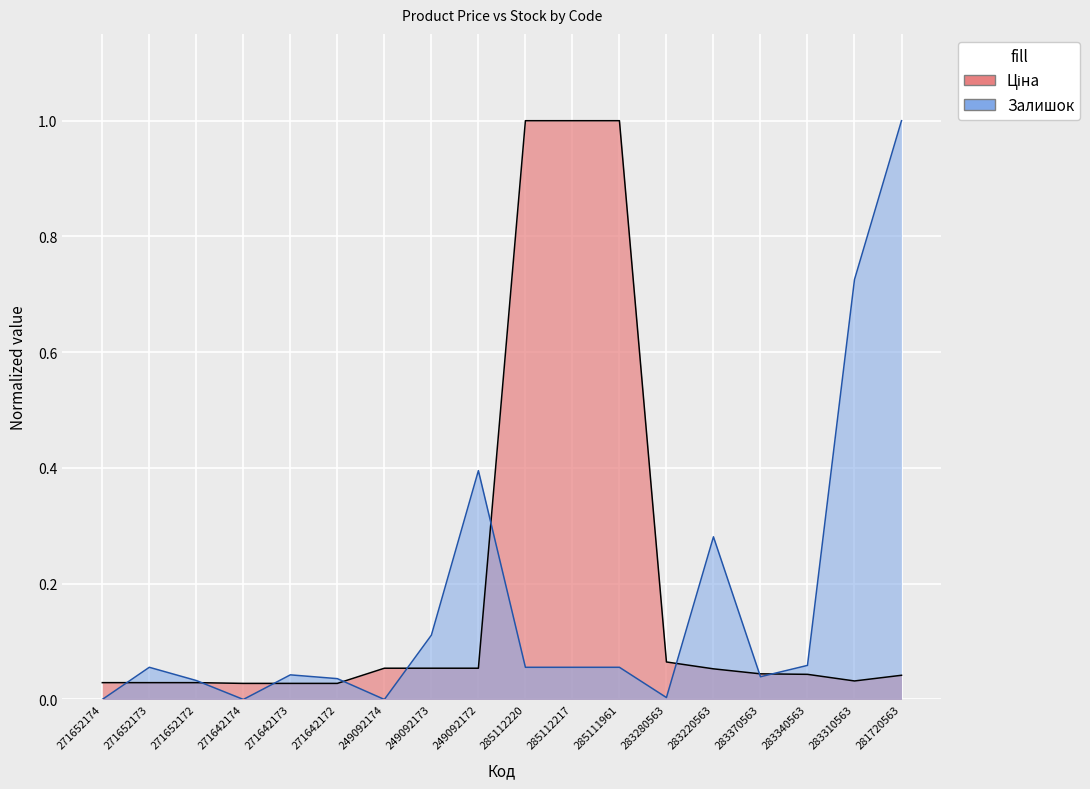

What is the sum of the Ціна values at 249092173 and 283220563?

0.1